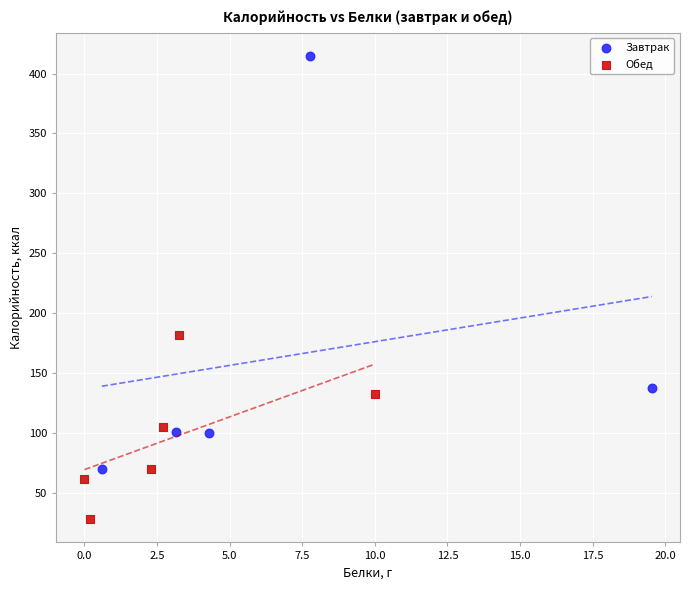

Which series contains the highest Y value?

Завтрак